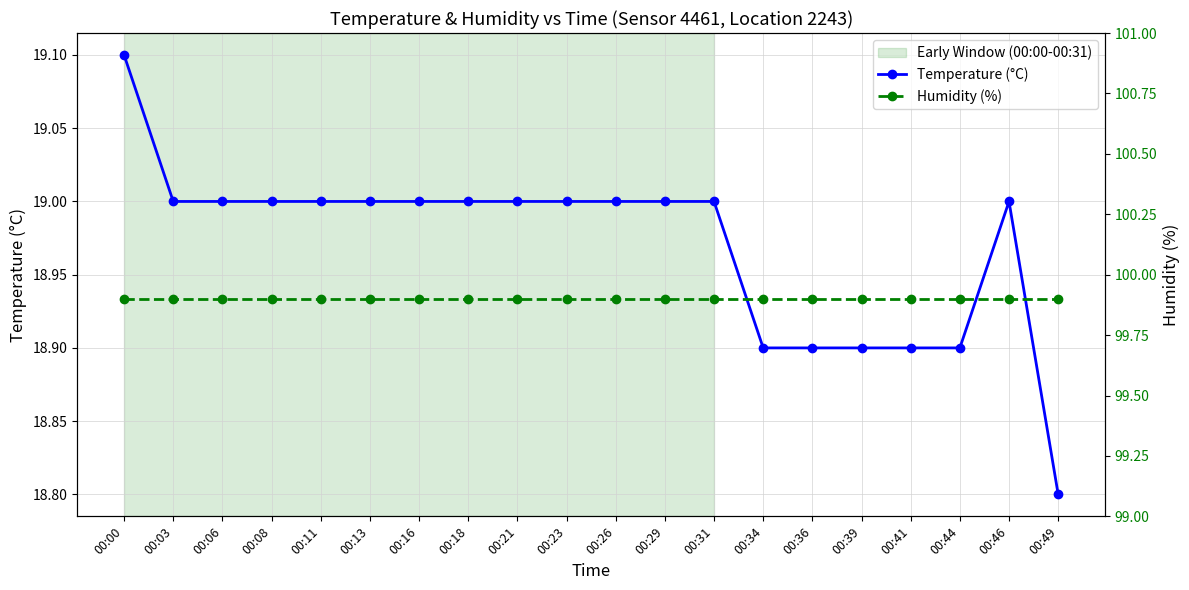

How many Temperature (°C) values are between 18 and 19?

19